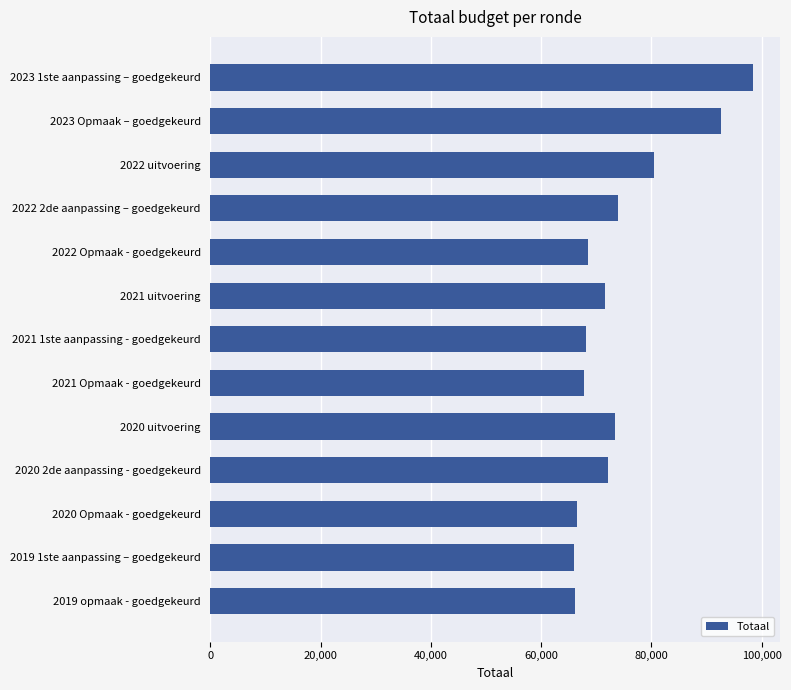

Is it true that the value at 2022 Opmaak - goedgekeurd is 68574?

True